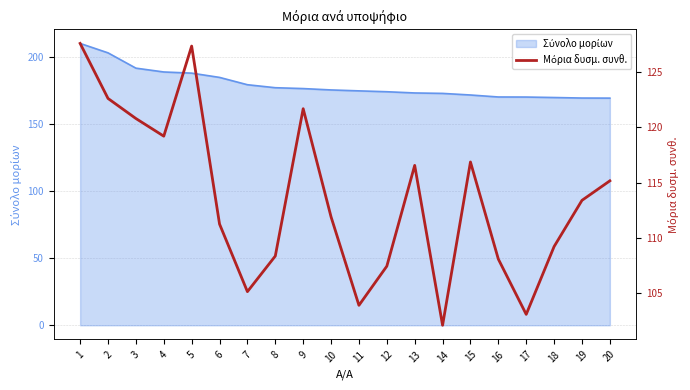

Reading left to right, transcribe all the data shown in this chart.

1=127.6	2=122.6	3=120.8	4=119.2	5=127.4	6=111.2	7=105.1	8=108.3	9=121.7	10=111.9	11=103.9	12=107.4	13=116.6	14=102.1	15=116.9	16=108.1	17=103.0	18=109.2	19=113.4	20=115.2